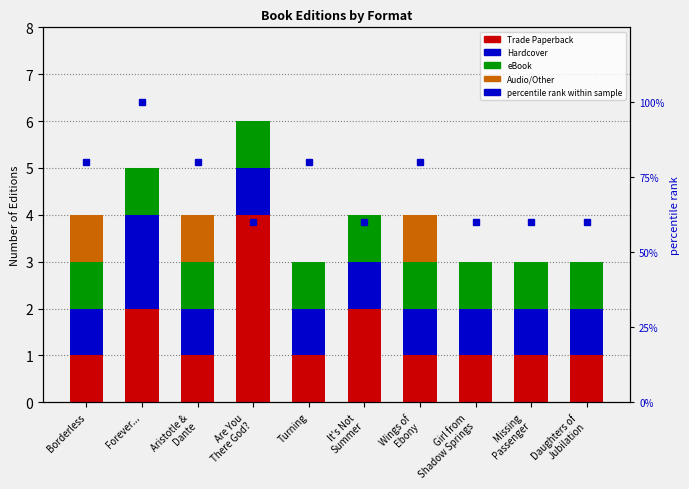

Which series has the largest range (max minus min)?

percentile rank within sample